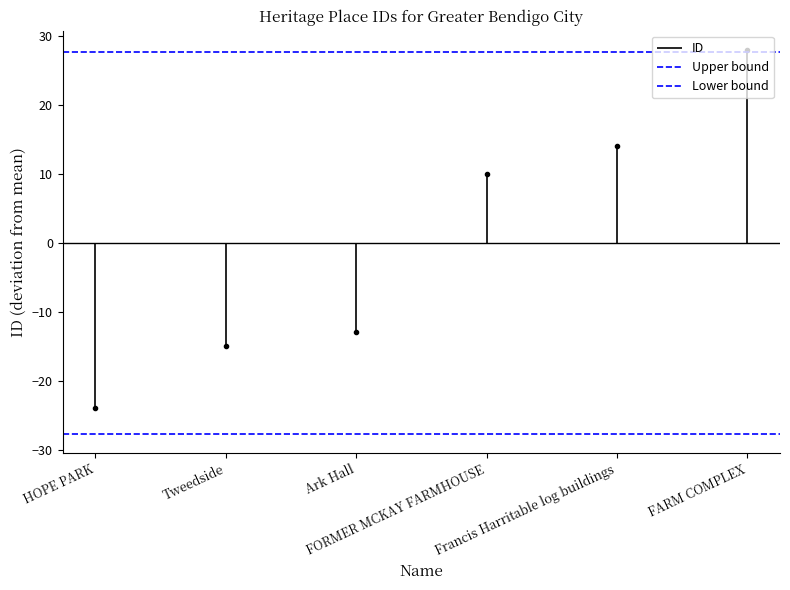

The Lower bound series shows -9.8 at Tweedside. True or false?

False